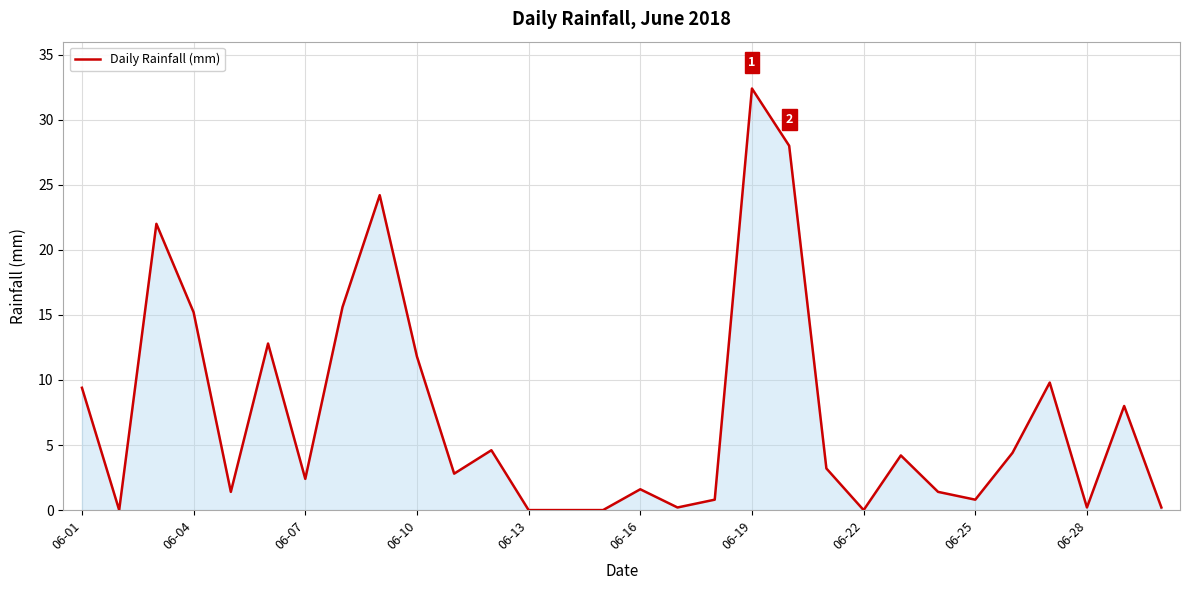

What is the greatest value displayed?

32.4